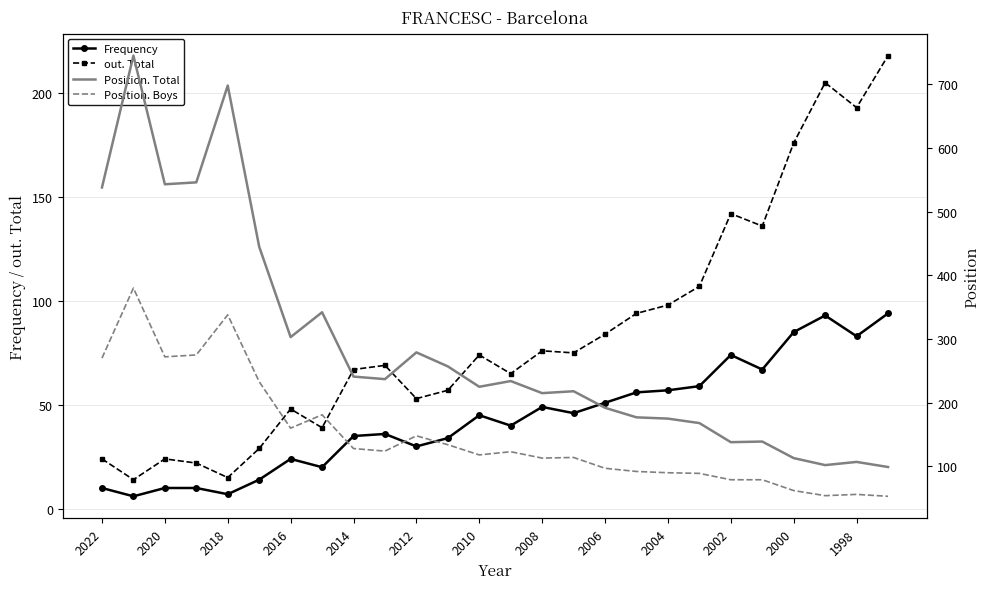

How many interior local valleys does the out. Total series have?

8